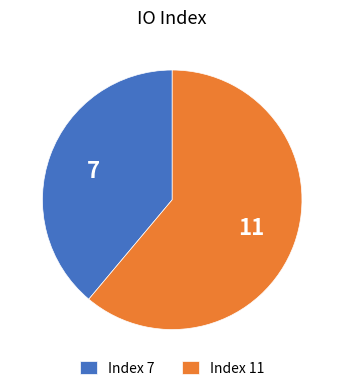

Is it true that Index 11 is 55% of the pie?

False